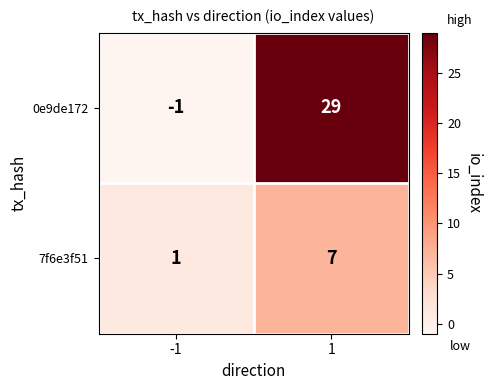

What is the maximum value for 0e9de172?

29